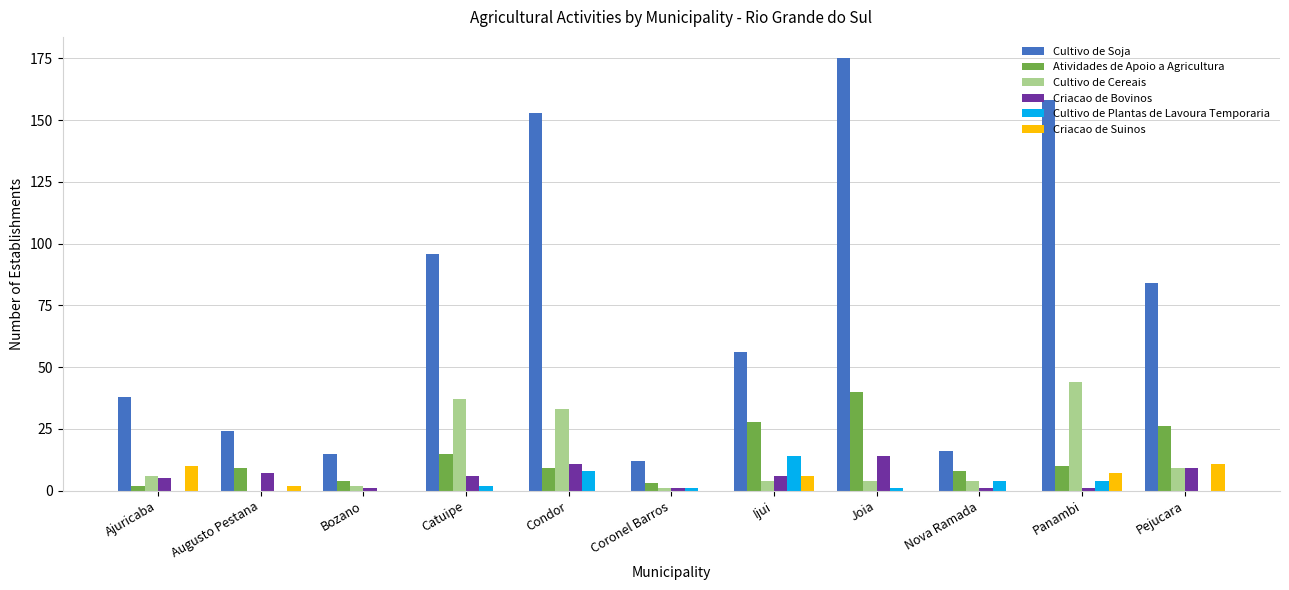

Which label corresponds to the largest value in the chart?

Joia